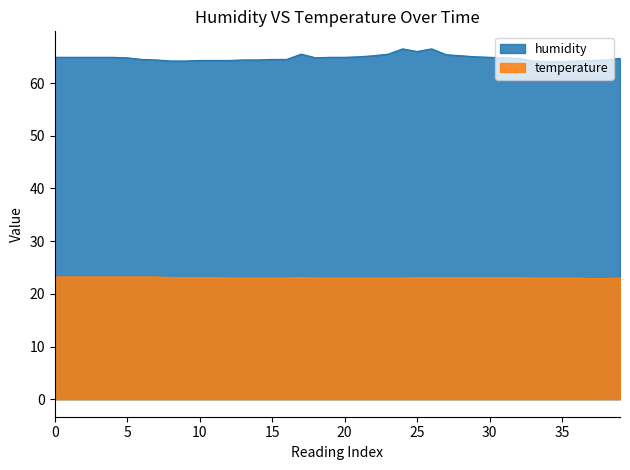

Which series has the largest range (max minus min)?

humidity